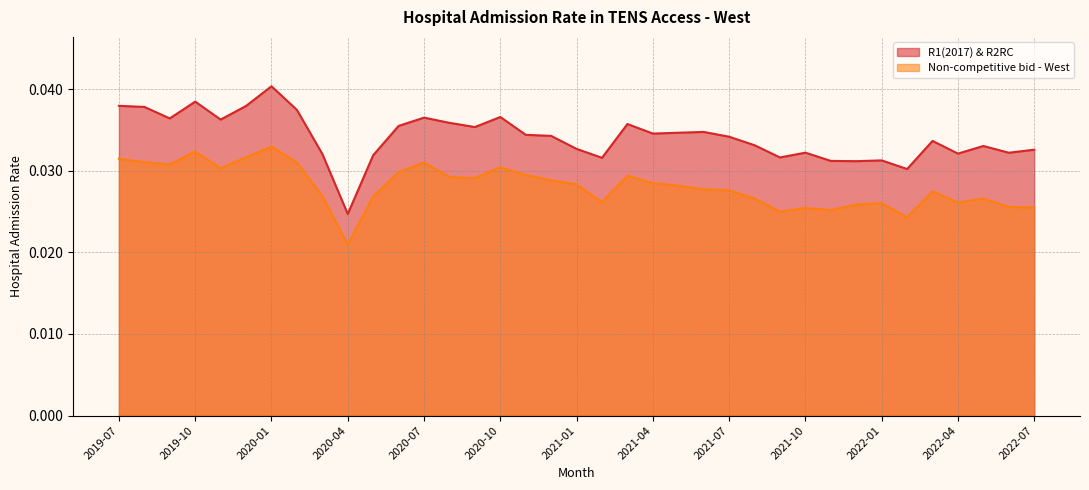

What is the total value across all series at 2021-01?

0.1